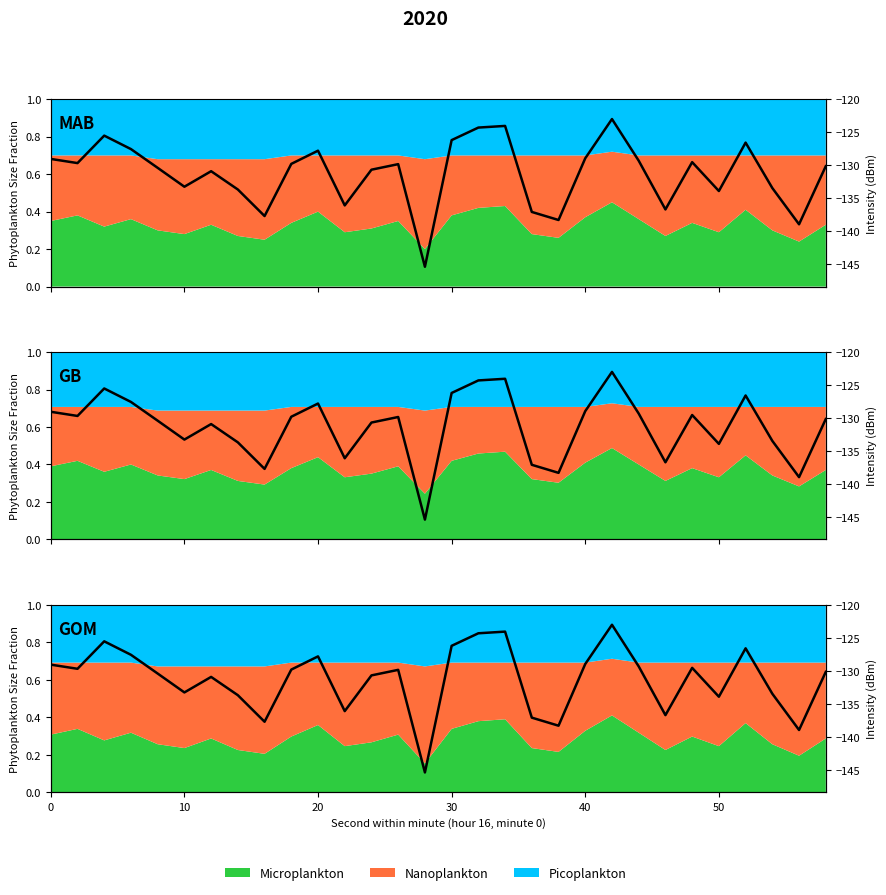

What is the difference between the maximum and minimum values?

22.4